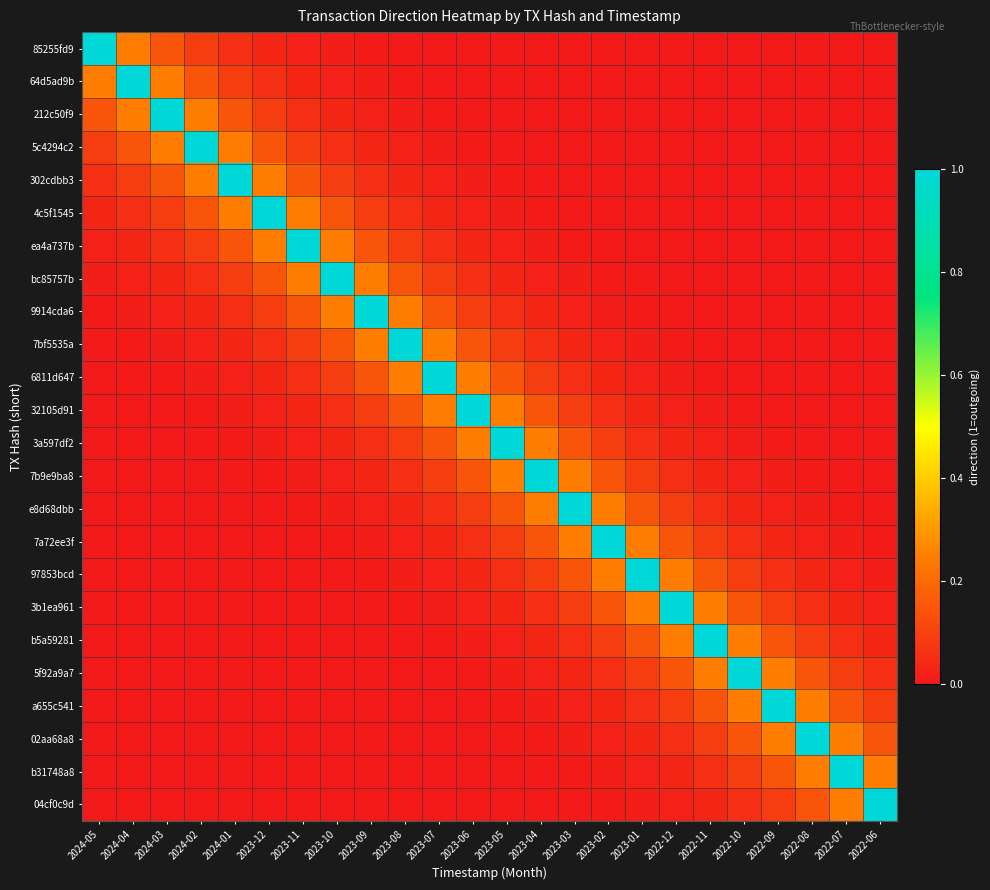

List the series in order of their peak value, lowest first.

85255fd9, 64d5ad9b, 212c50f9, 5c4294c2, 302cdbb3, 4c5f1545, ea4a737b, bc85757b, 9914cda6, 7bf5535a, 6811d647, 32105d91, 3a597df2, 7b9e9ba8, e8d68dbb, 7a72ee3f, 97853bcd, 3b1ea961, b5a59281, 5f92a9a7, a655c541, 02aa68a8, b31748a8, 04cf0c9d